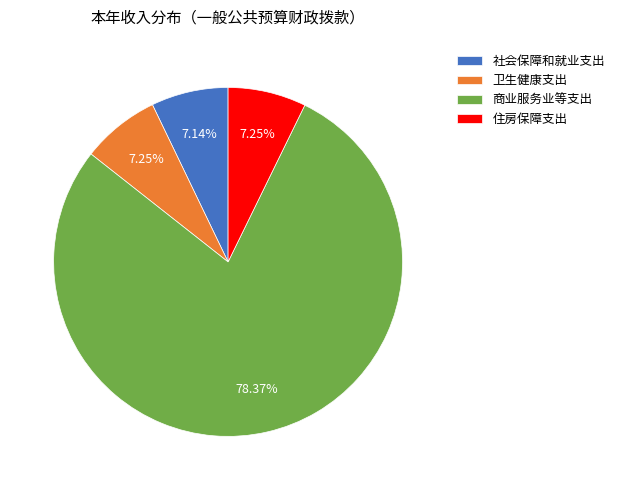

What percentage is the 商业服务业等支出 slice, to the nearest percent?

78%